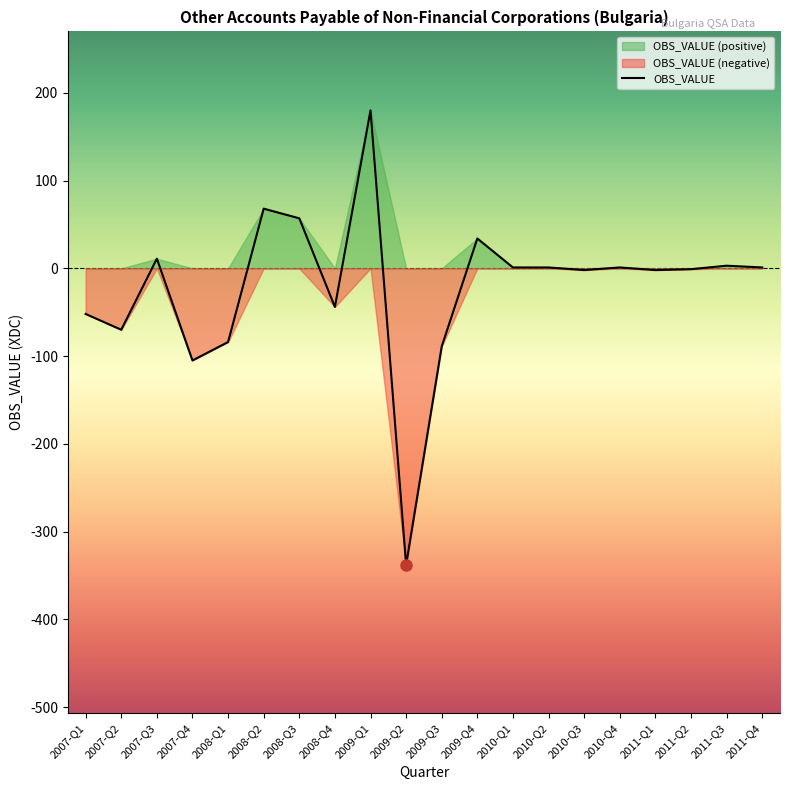

Reading left to right, transcribe all the data shown in this chart.

-52	-70	11	-105	-84	68	57	-44	180	-338	-89	34	1	1	-2	1	-2	-1	3	1